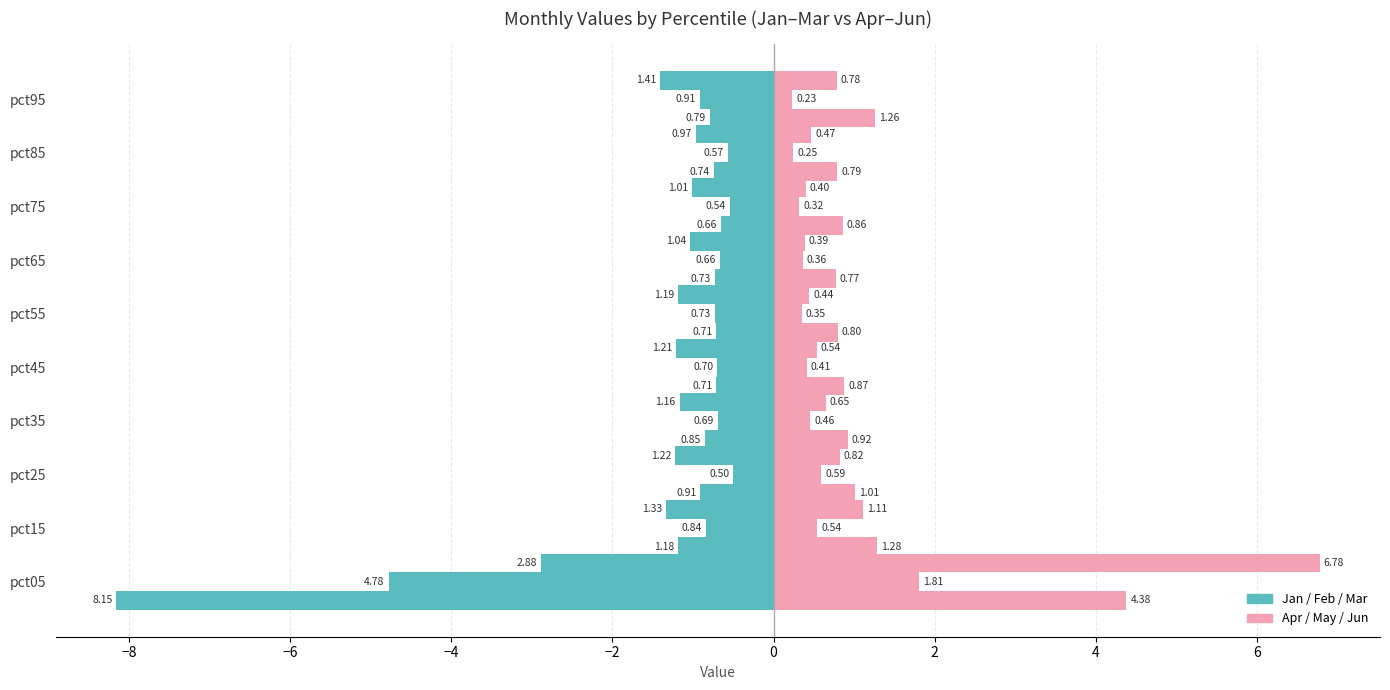

Between pct25 and pct75, which is larger?

pct75